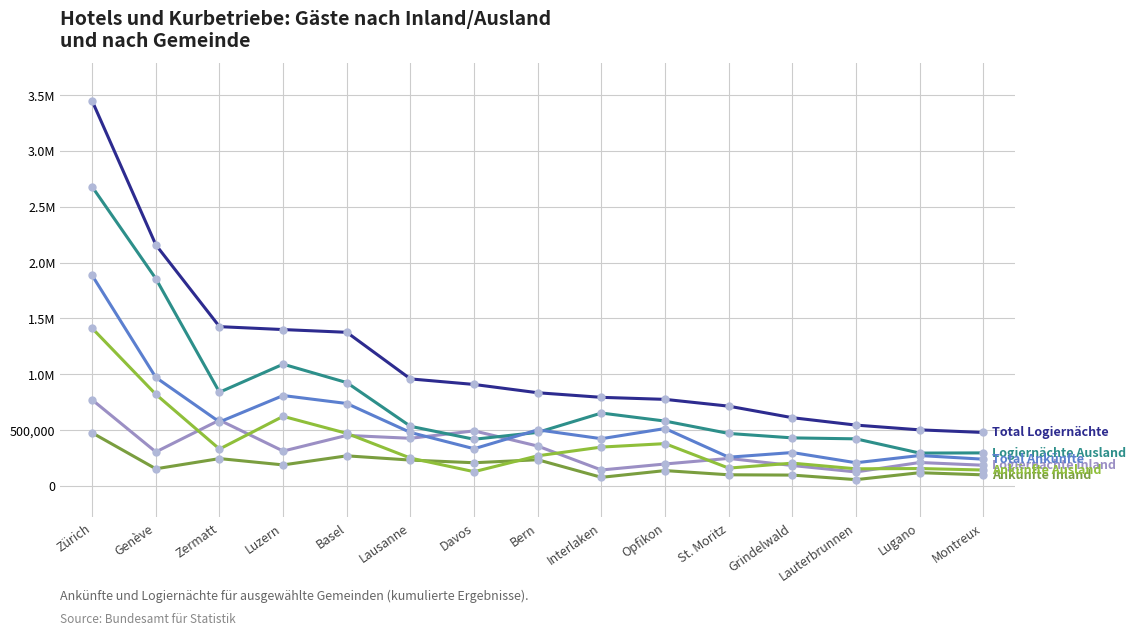

Which category has the lowest value across all series?

Lauterbrunnen